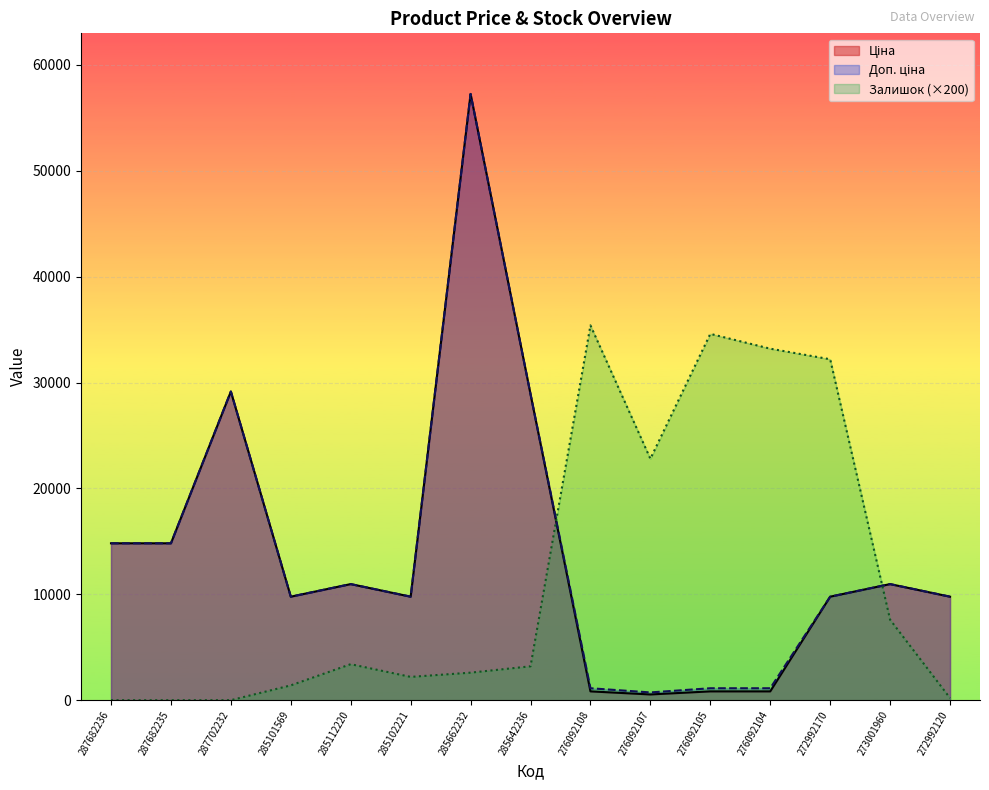

What is the total value across all series at 285101569?

20951.0